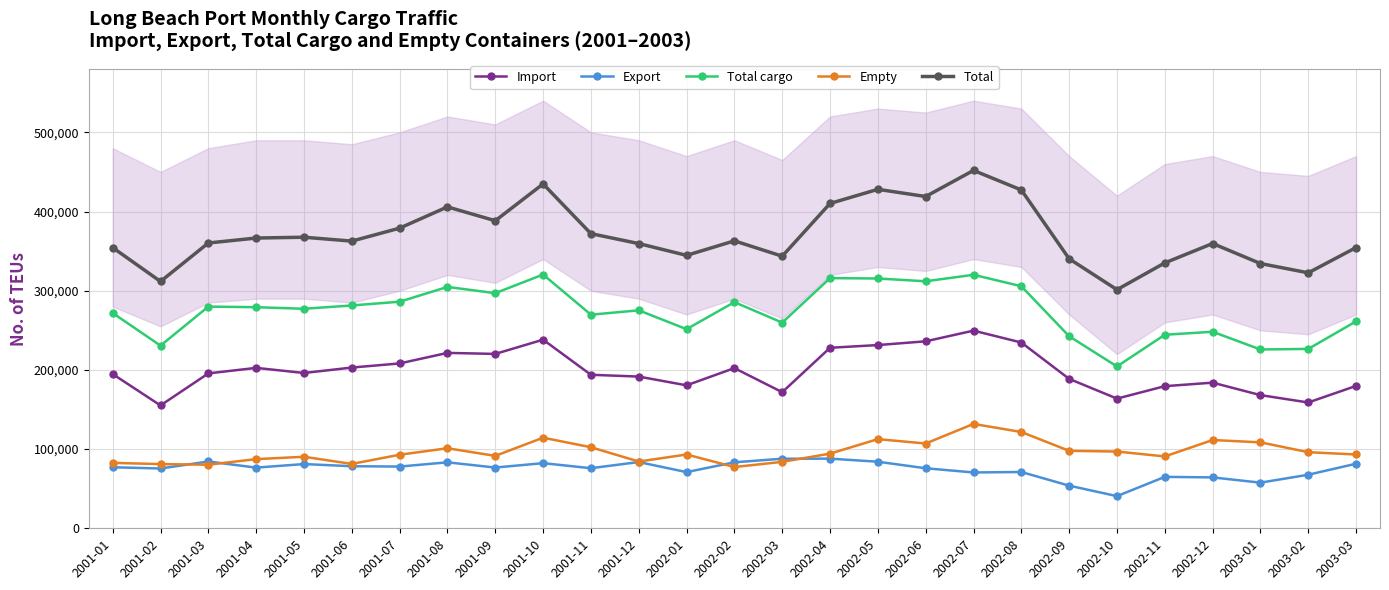

What is the average value of the Empty series?

96517